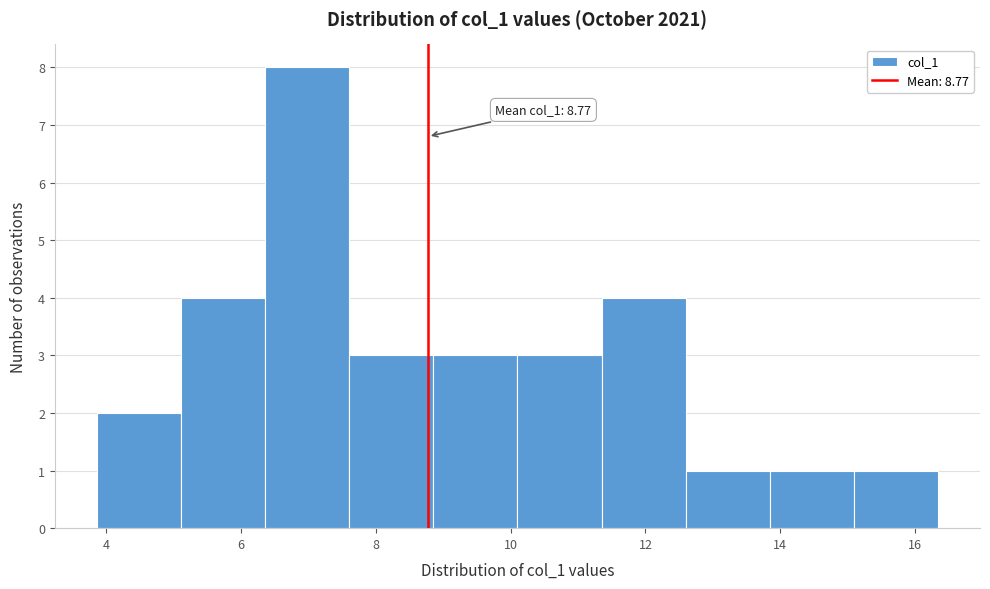

Over which range of the x-axis is the bar tallest?

6.4 to 7.6